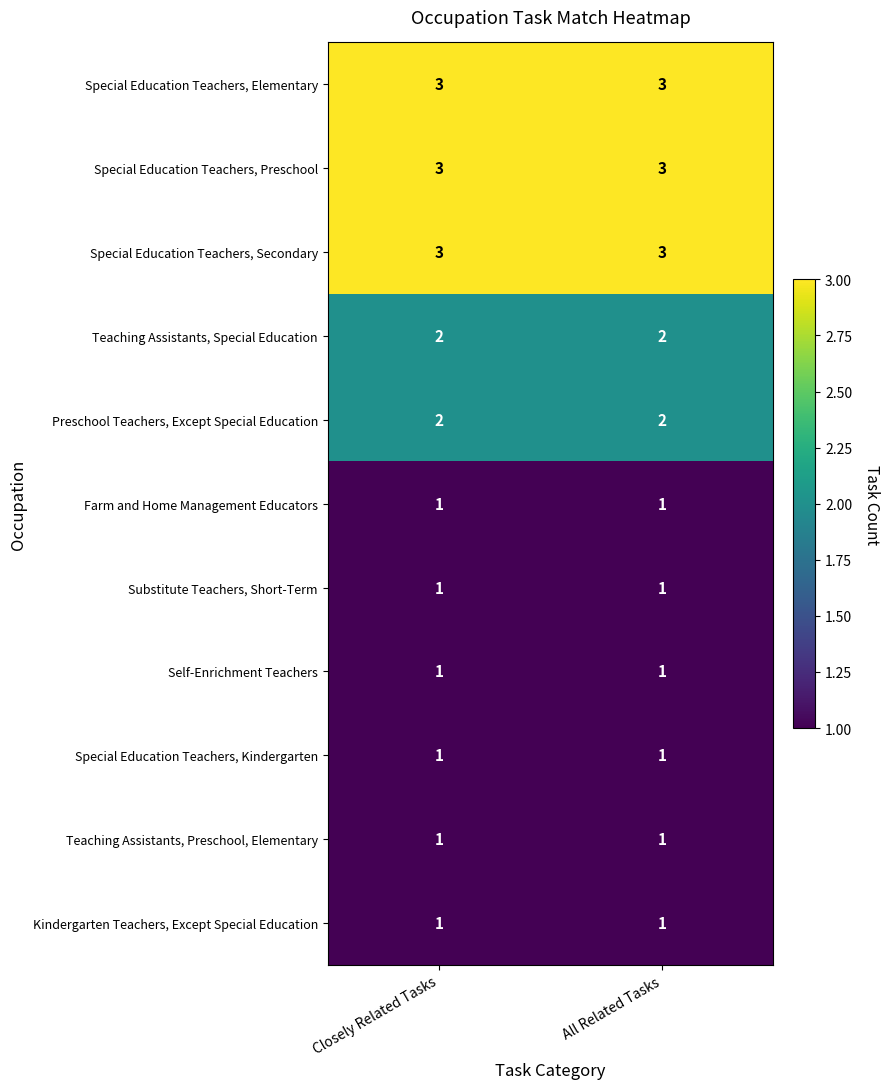

What is the maximum value shown in the chart?

3